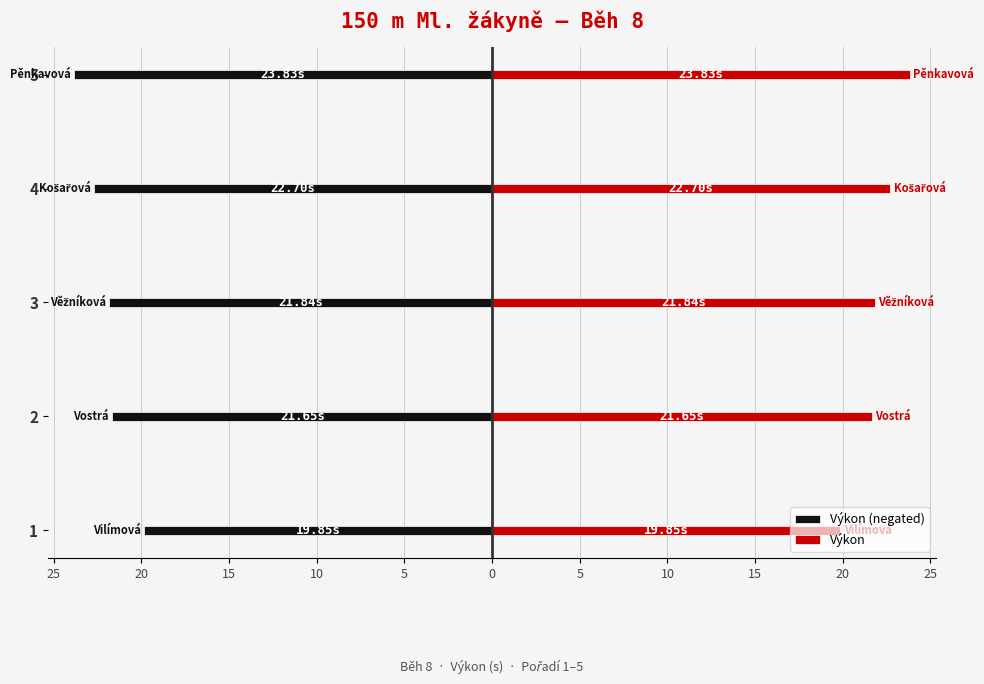

What is the greatest value displayed?

23.8